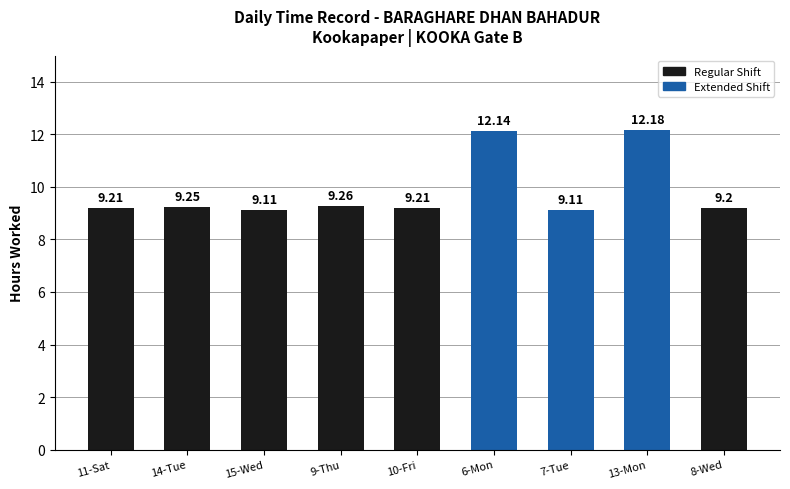

What is the smallest value displayed?

9.1